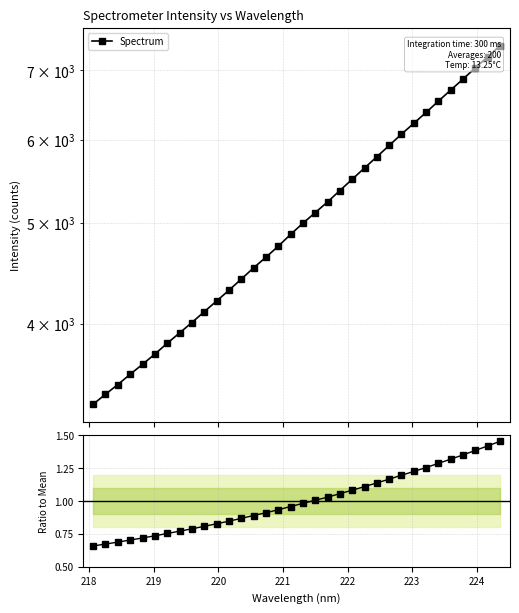

What is the difference between the second highest and second lowest values in the Spectrum / Mean series?

0.7